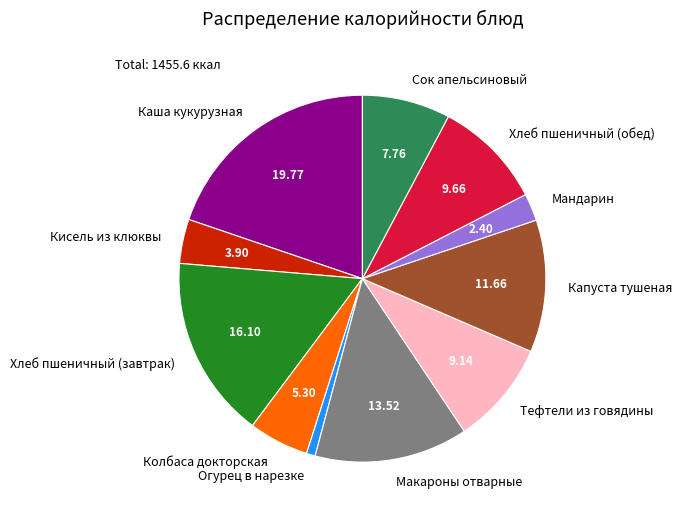

Between Колбаса докторская and Каша кукурузная, which is larger?

Каша кукурузная